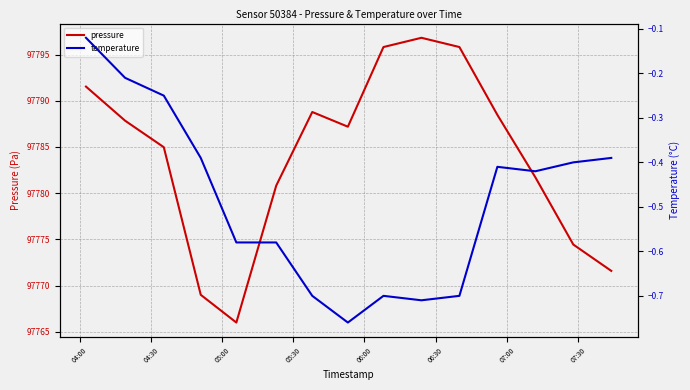

What is the maximum value shown in the chart?

97796.8